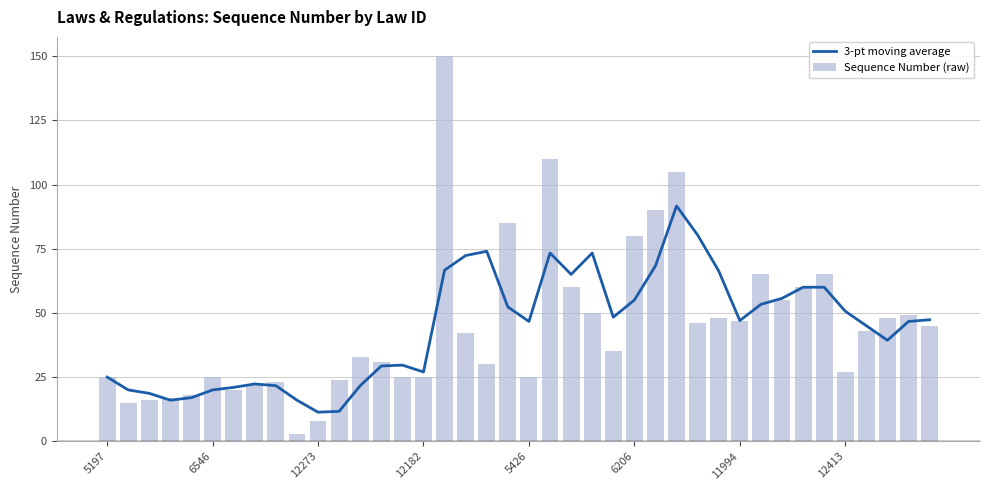

What is the difference between the second highest and minimum values in the Sequence Number (raw) series?

107